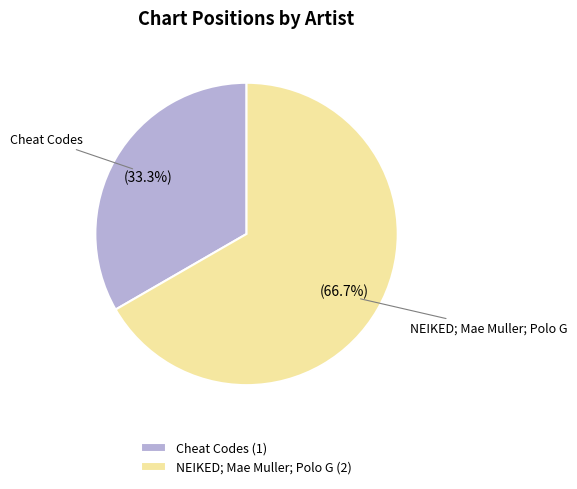

To the nearest percent, what is the difference between the NEIKED; Mae Muller; Polo G and Cheat Codes slice percentages?

33%